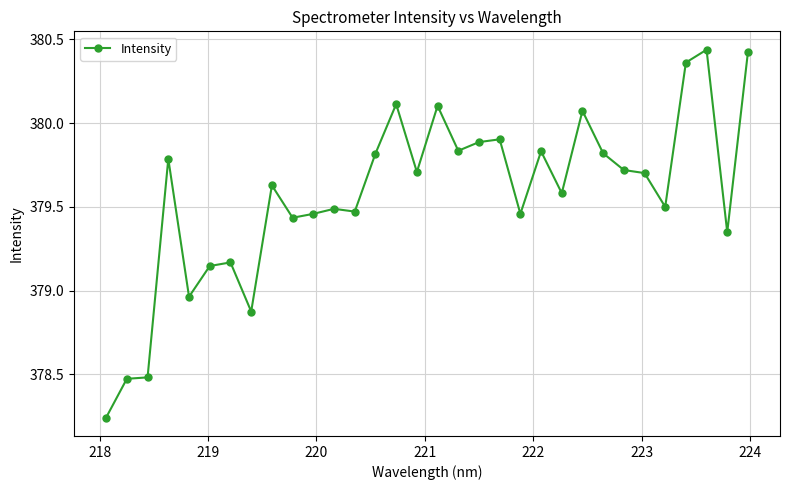

What is the difference between the maximum and minimum values?

2.2